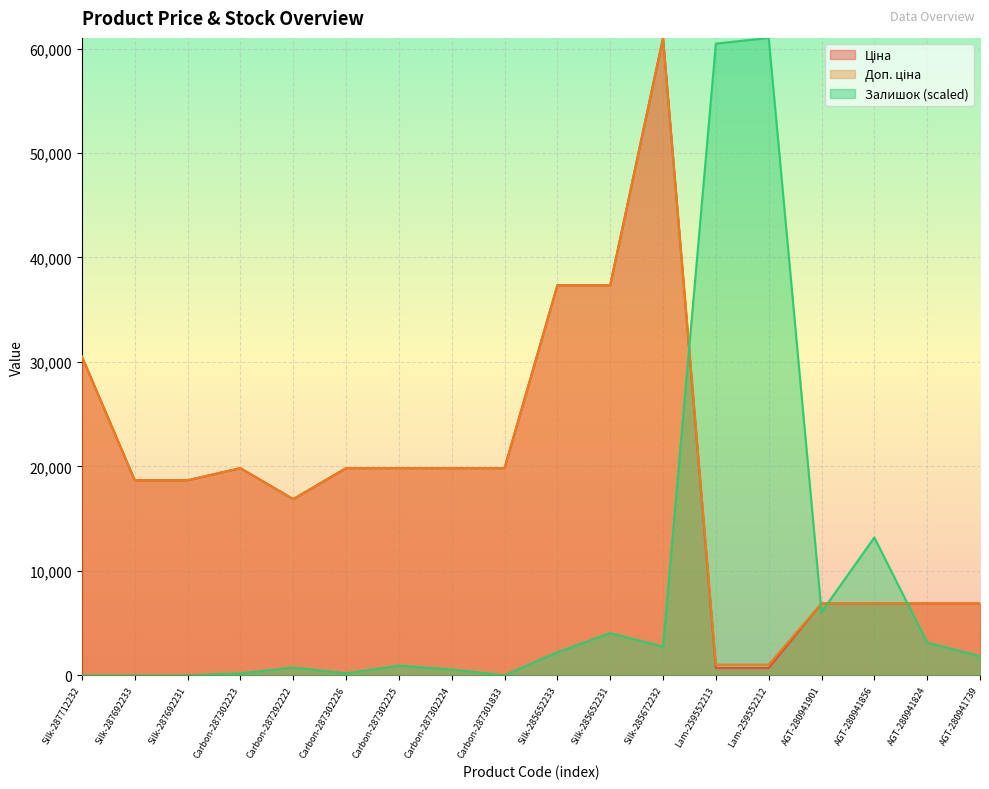

How many interior local valleys does the Залишок series have?

4